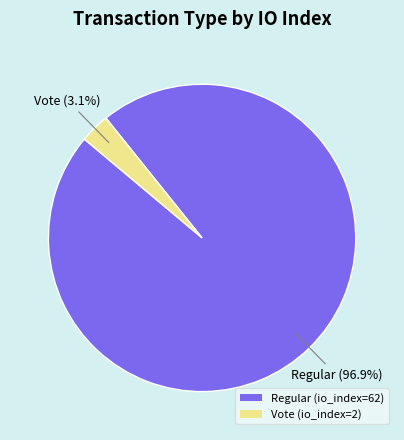

What percentage is the Vote (io_index=2) slice, to the nearest percent?

3%